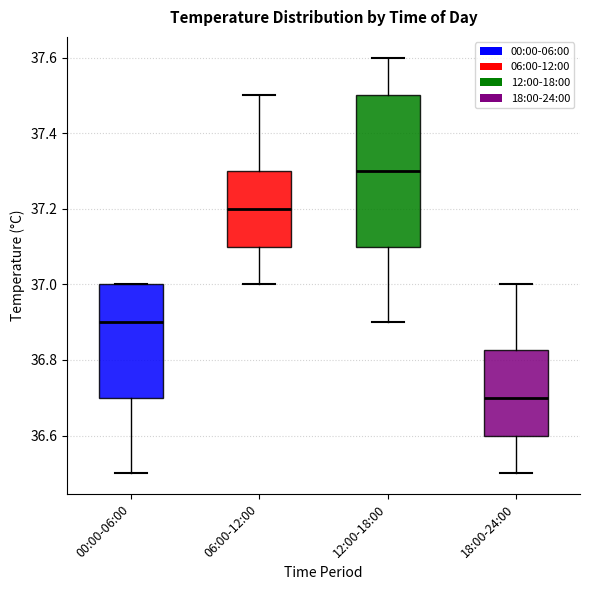

Which box has the highest median line?

12:00-18:00